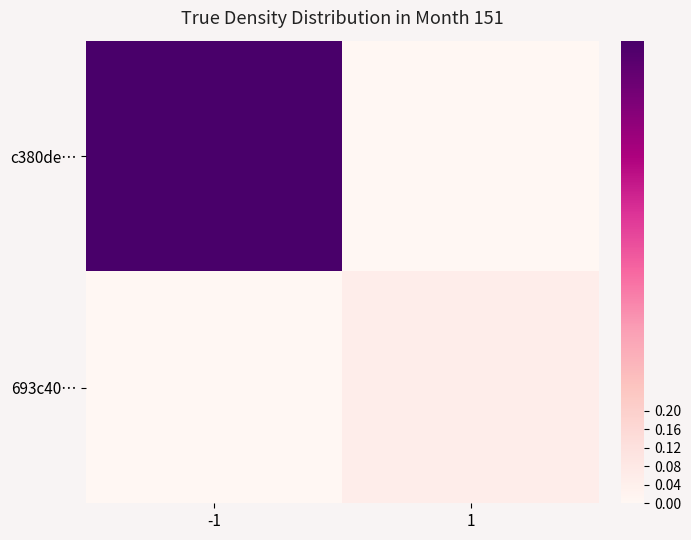

What is the spread (max minus min) of values at 1?

0.1